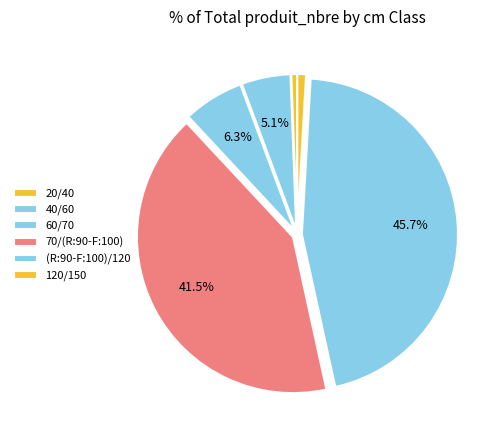

Does 40/60 account for over 50% of the chart?

No